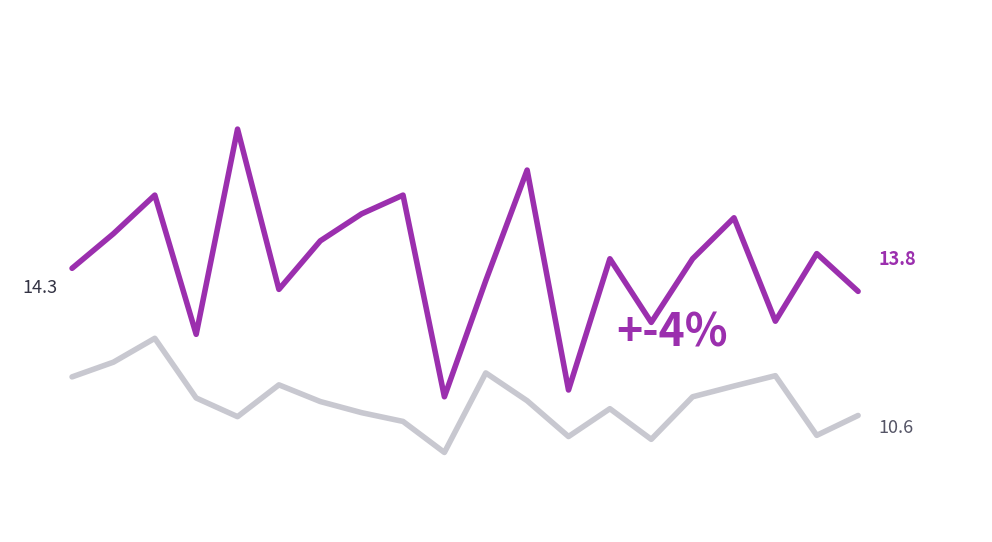

How many lines are shown in the chart?

2